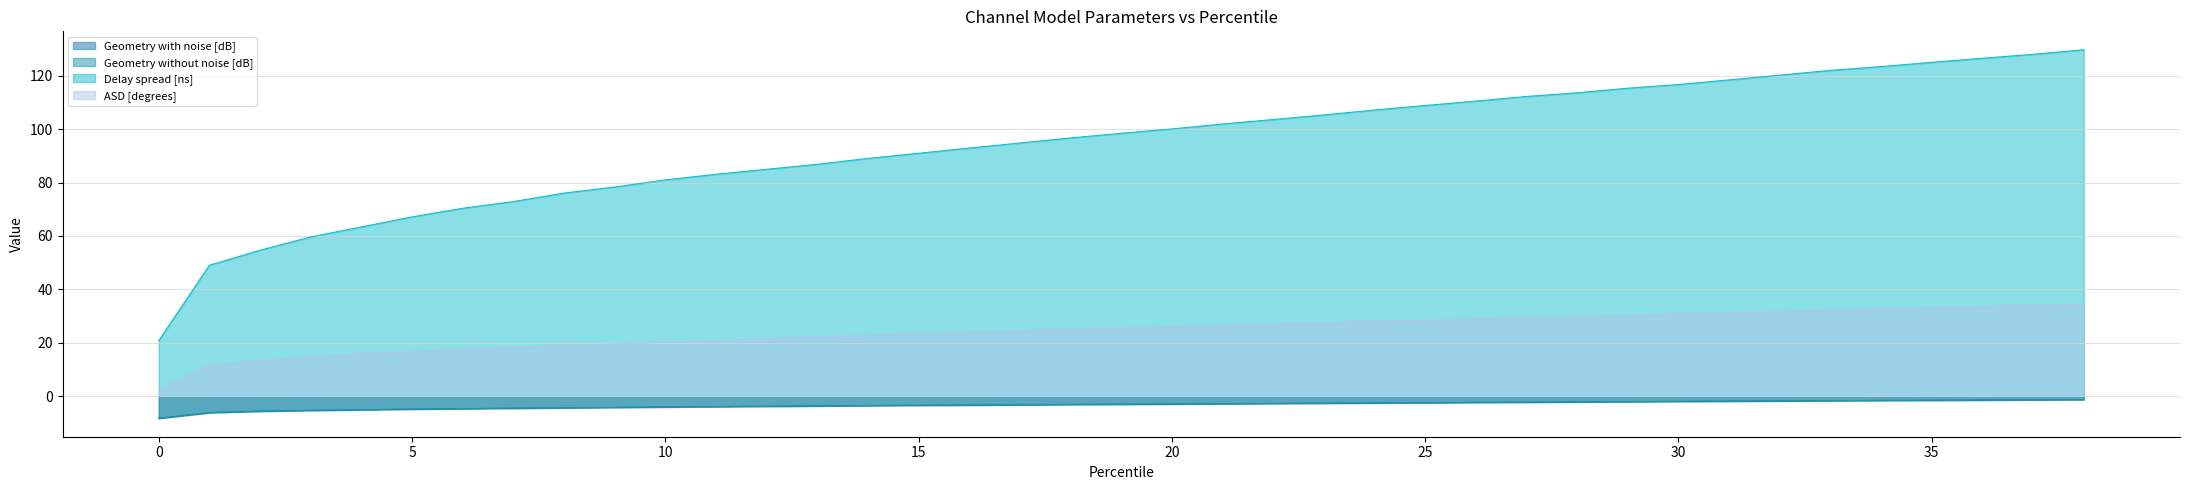

True or false: Geometry without noise [dB] and Geometry with noise [dB] cross at least once.

False